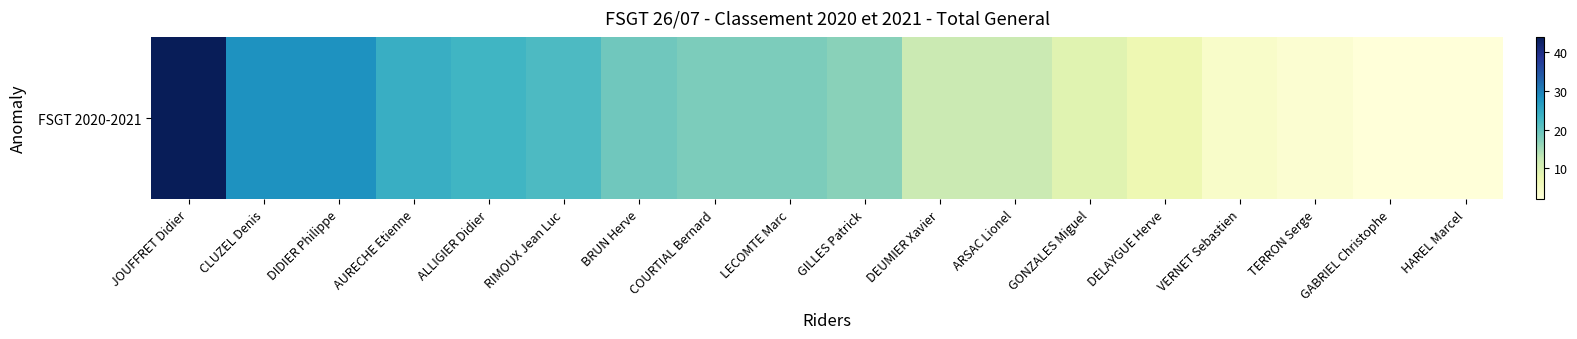

Rank the categories by value from lowest to highest.

GABRIEL Christophe, HAREL Marcel, TERRON Serge, VERNET Sebastien, DELAYGUE Herve, GONZALES Miguel, DEUMIER Xavier, ARSAC Lionel, GILLES Patrick, COURTIAL Bernard, LECOMTE Marc, BRUN Herve, RIMOUX Jean Luc, ALLIGIER Didier, AURECHE Etienne, CLUZEL Denis, DIDIER Philippe, JOUFFRET Didier